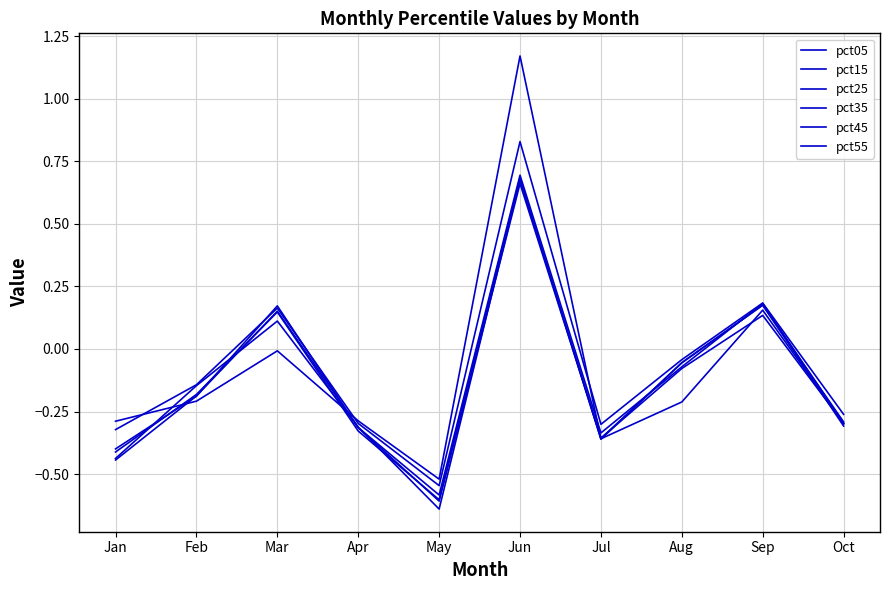

Does the chart have visible grid lines?

Yes